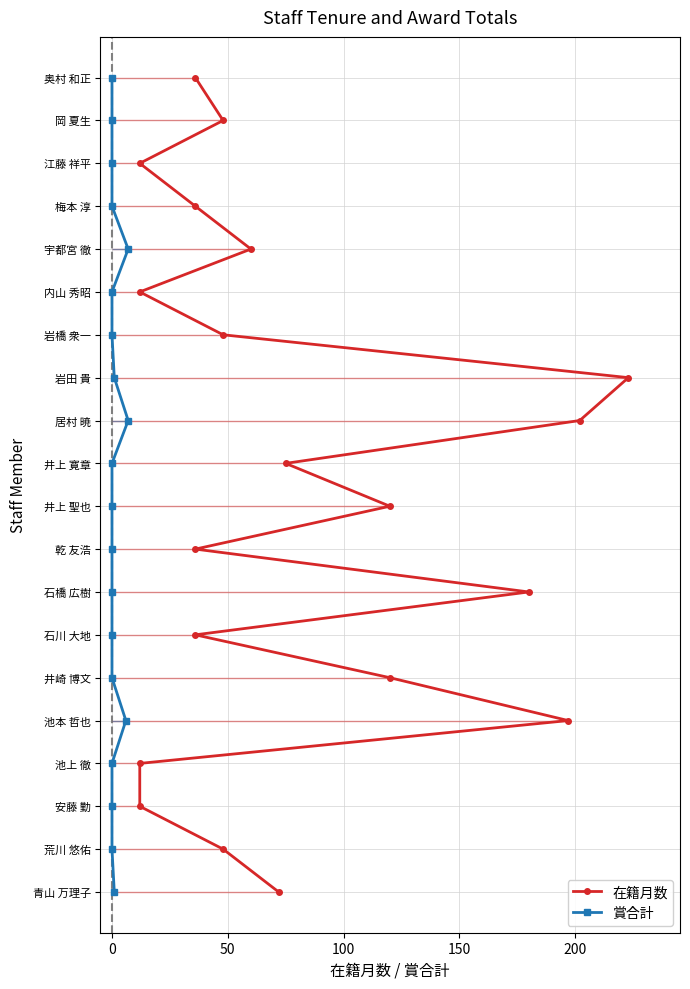

How many lines are shown in the chart?

2